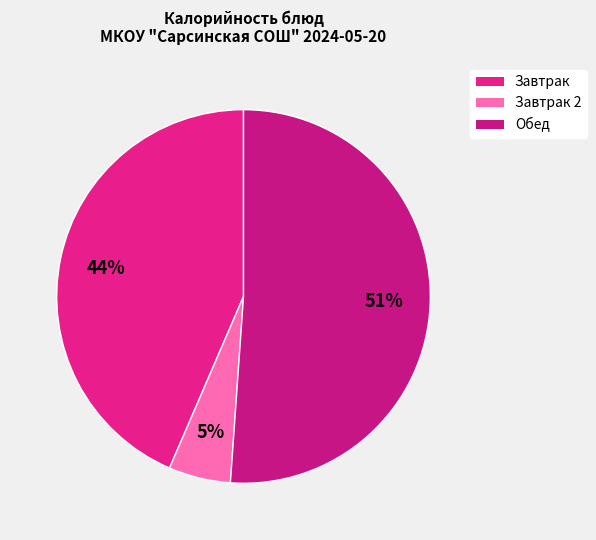

How many slices are in this pie chart?

3